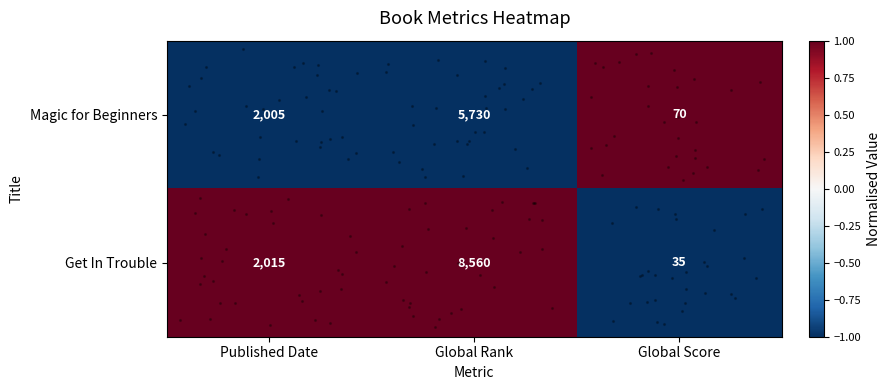

At which category is the sum across all series the highest?

Global Rank